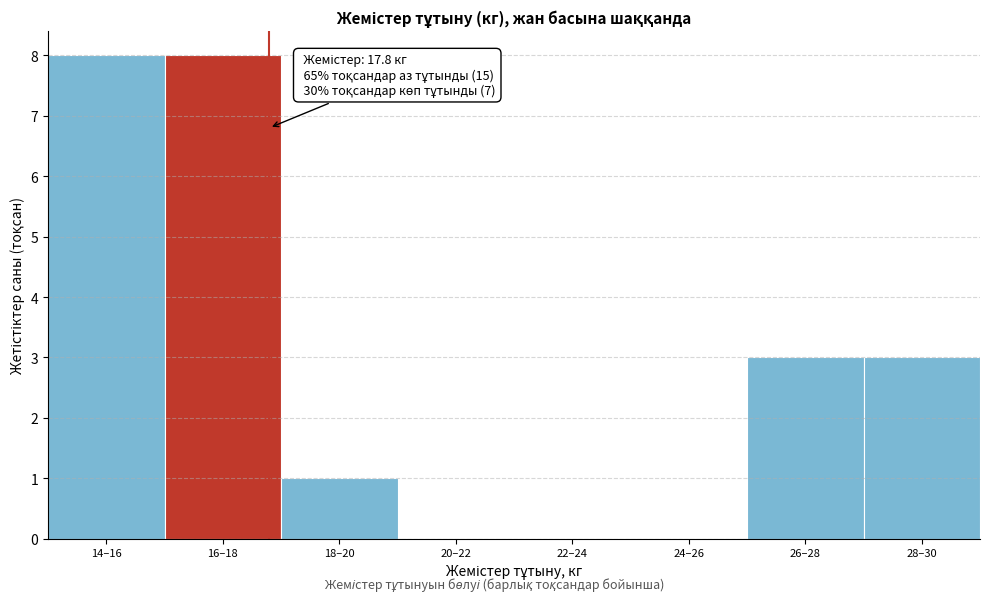

Reading left to right, extract all data points from this chart.

14–16=8	16–18=8	18–20=1	20–22=0	22–24=0	24–26=0	26–28=3	28–30=3